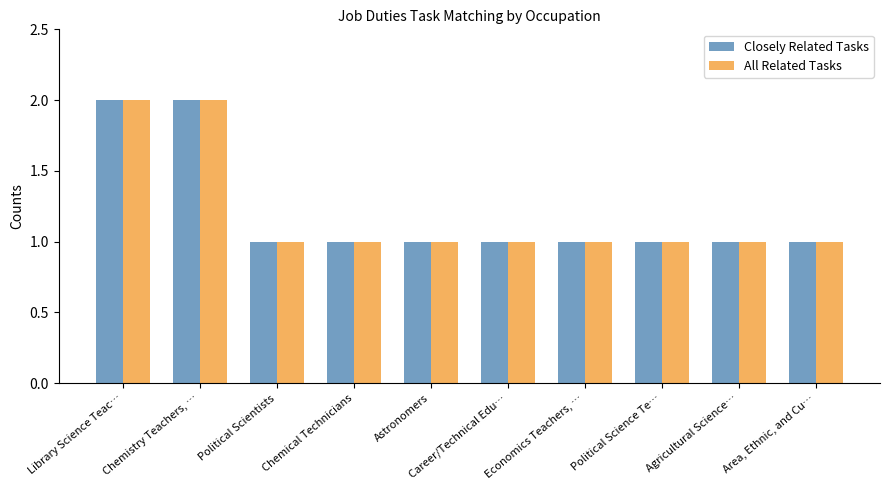

What is the average value of the All Related Tasks series?

1